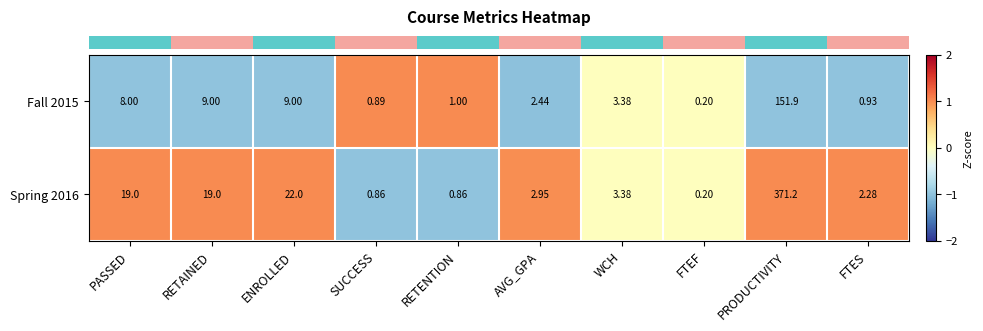

Which series has the widest spread of values?

Spring 2016